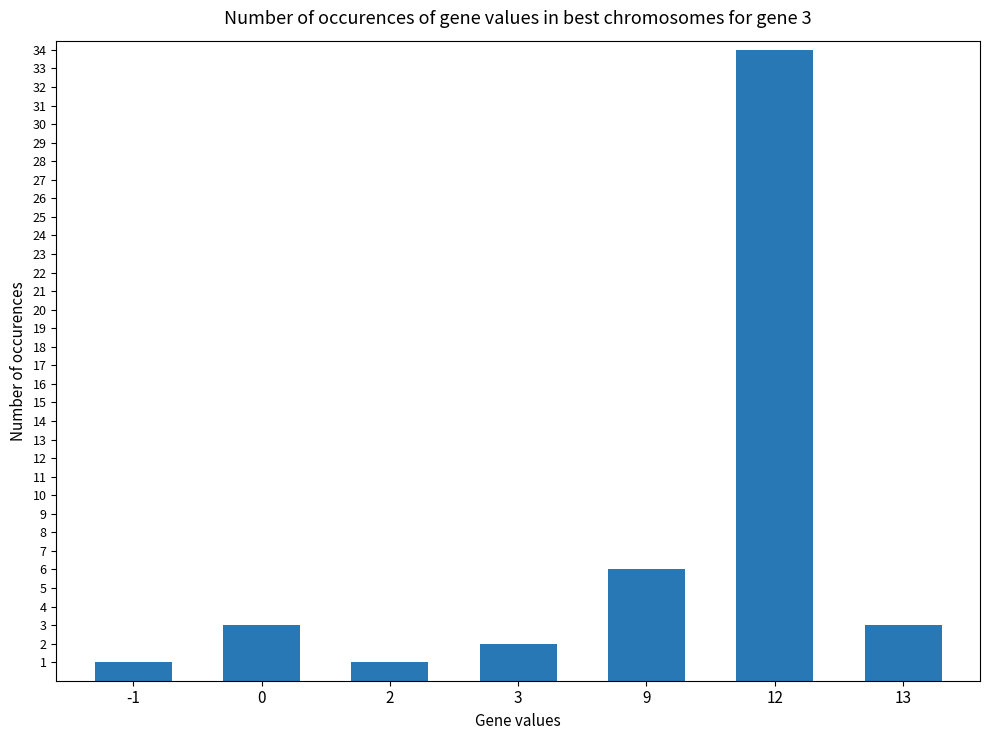

The value at 3 is 2. True or false?

True